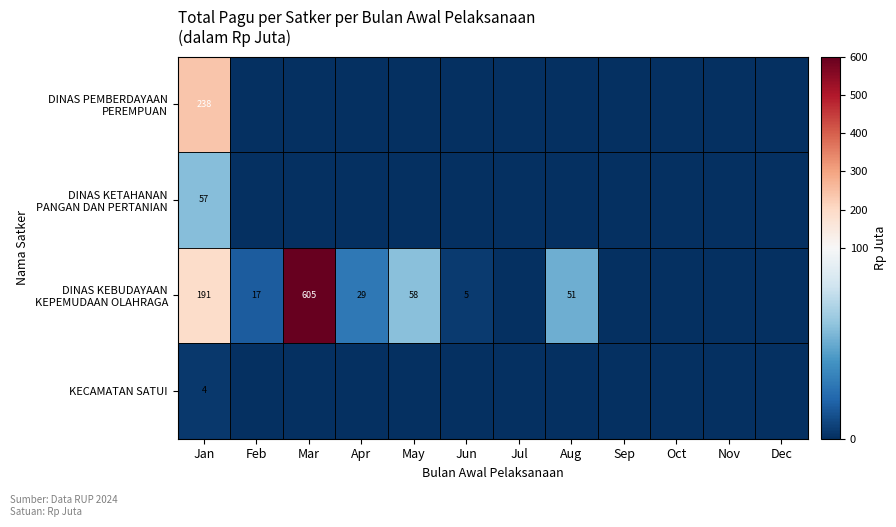

The value of DINAS KETAHANAN PANGAN DAN PERTANIAN at Dec is 0.0. True or false?

True